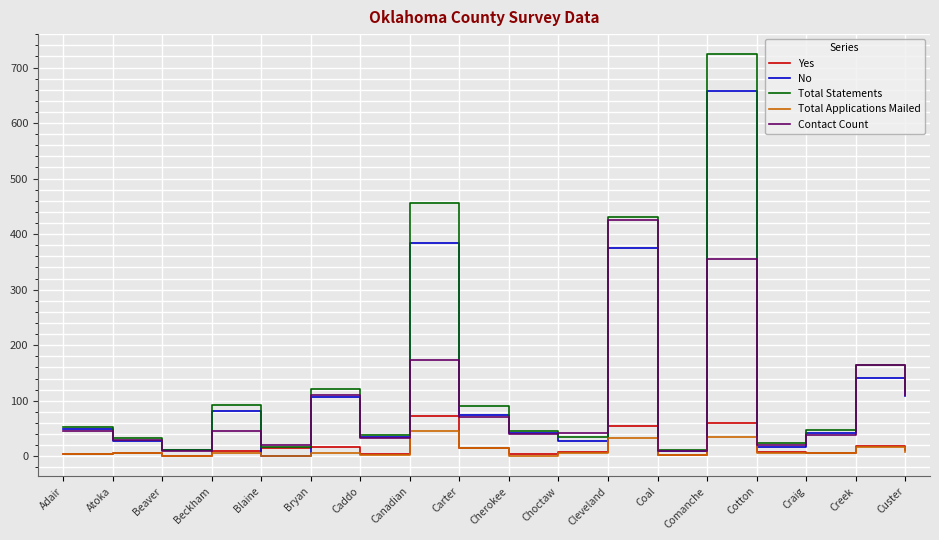

List the series in order of their peak value, highest first.

Total Statements, No, Contact Count, Yes, Total Applications Mailed